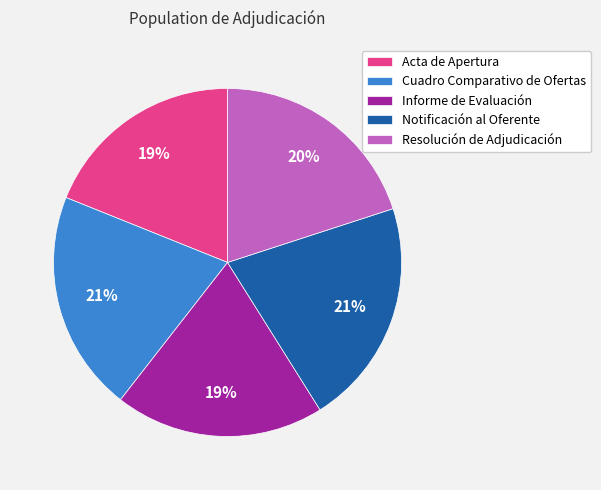

Is it true that Resolución de Adjudicación is 27% of the pie?

False